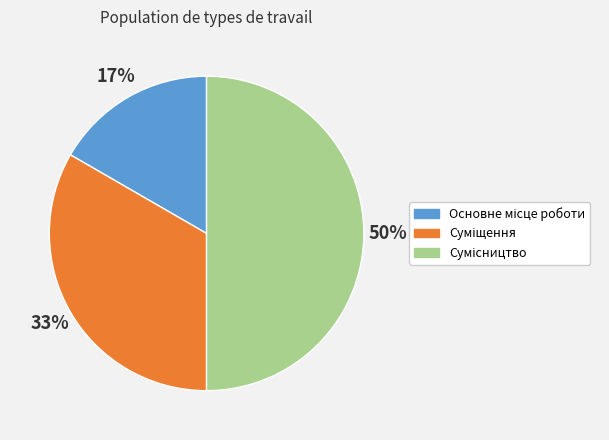

To the nearest percent, what is the difference between the largest and smallest slice percentages?

33%